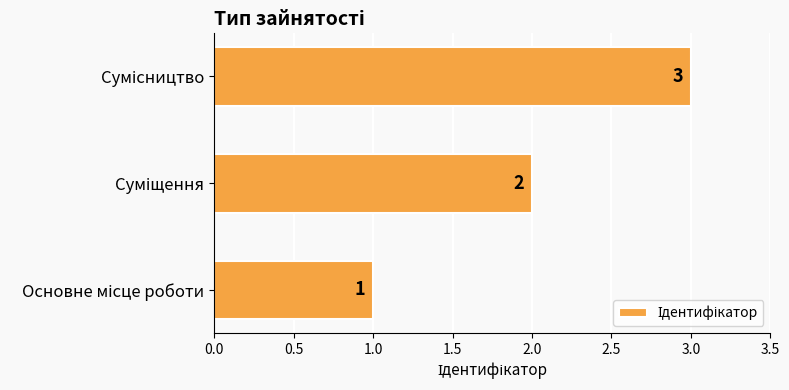

How many values are between 1 and 3?

3